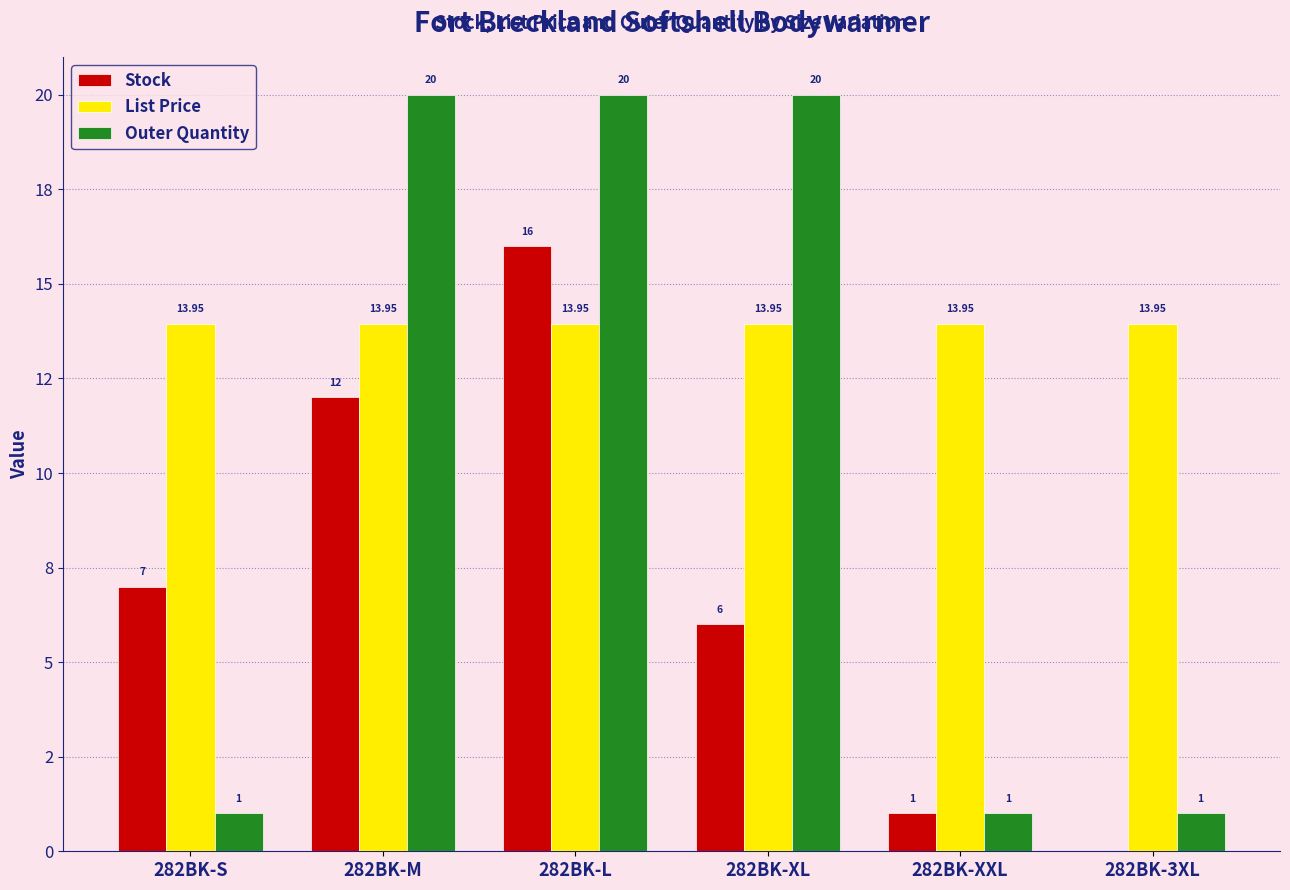

The value of List Price at 282BK-XXL is 13.9. True or false?

True